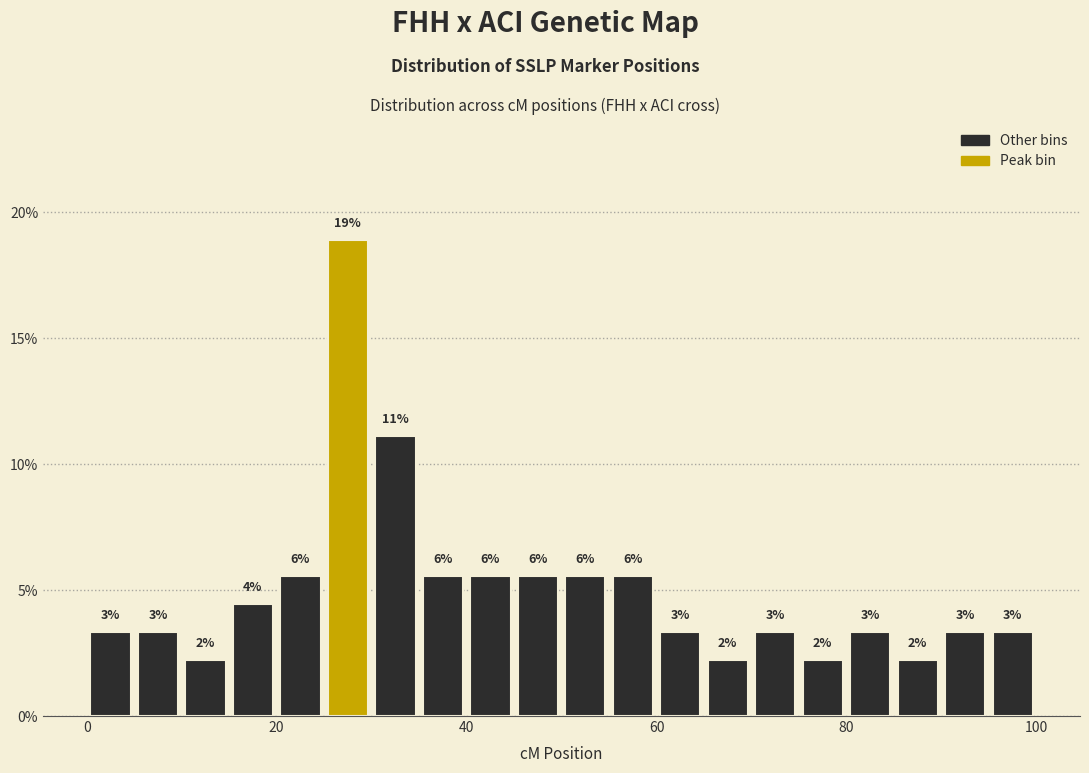

Around what value on the x-axis is the tallest bar? Give the approximate position of its centre, as read against the axis.

28